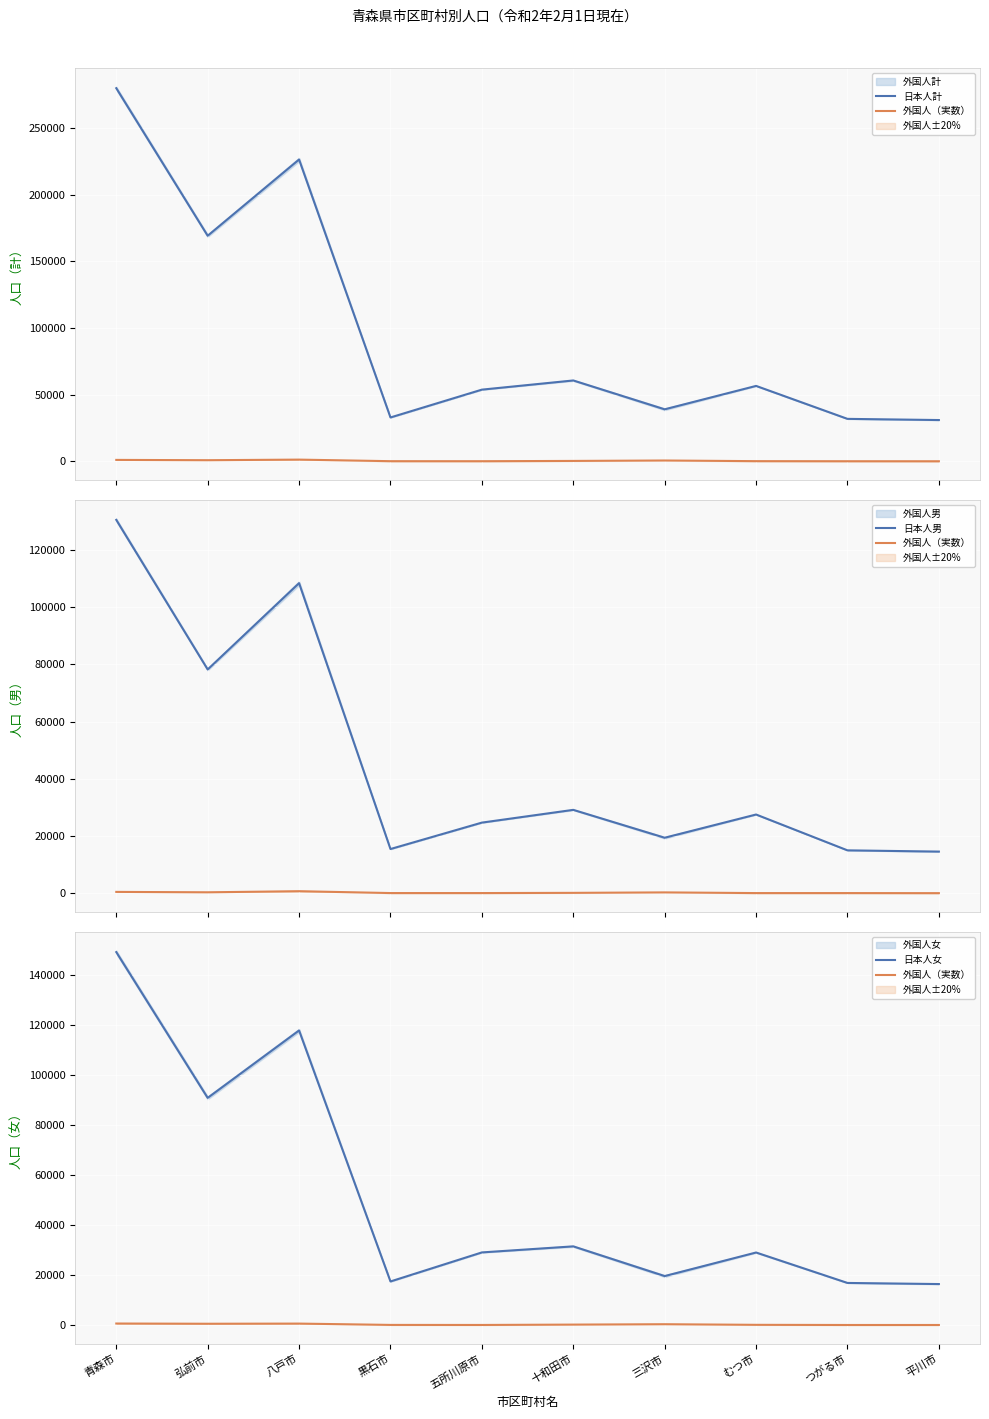

Where is the first local minimum for 日本人男?

弘前市